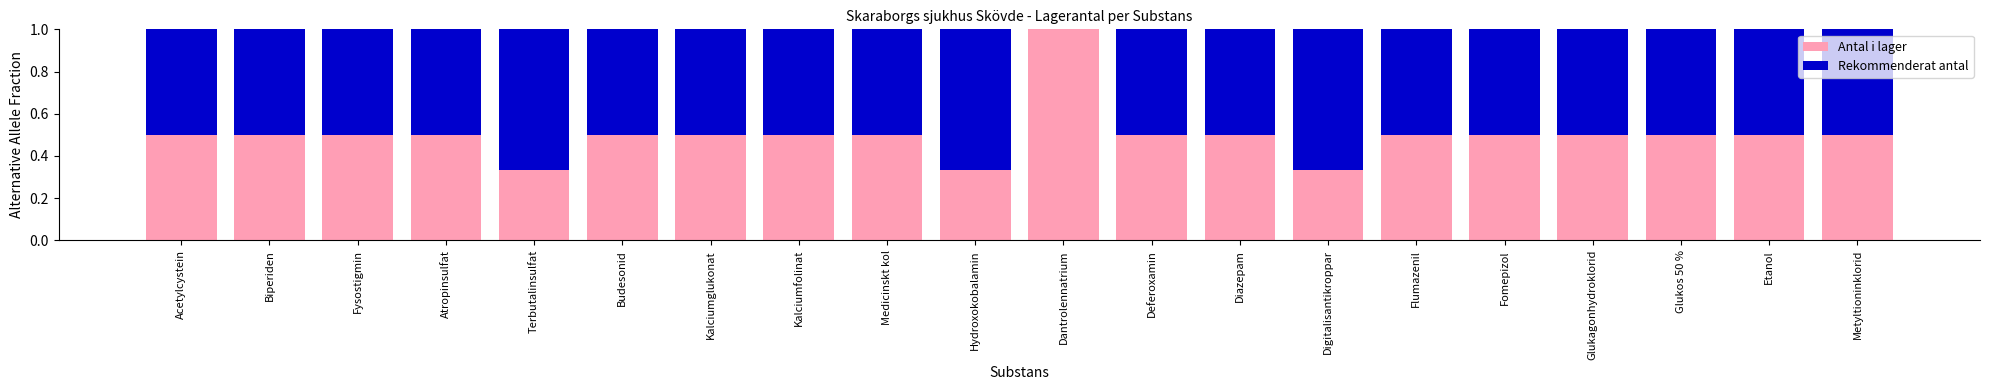

What is the total value across all series at Terbutalinsulfat?

1.0